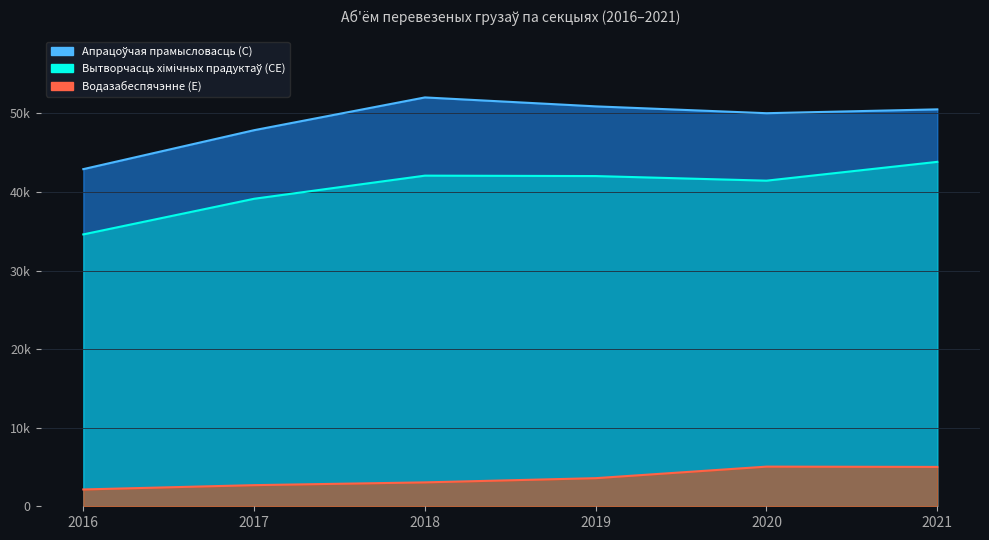

Count the number of data series in this chart.

3